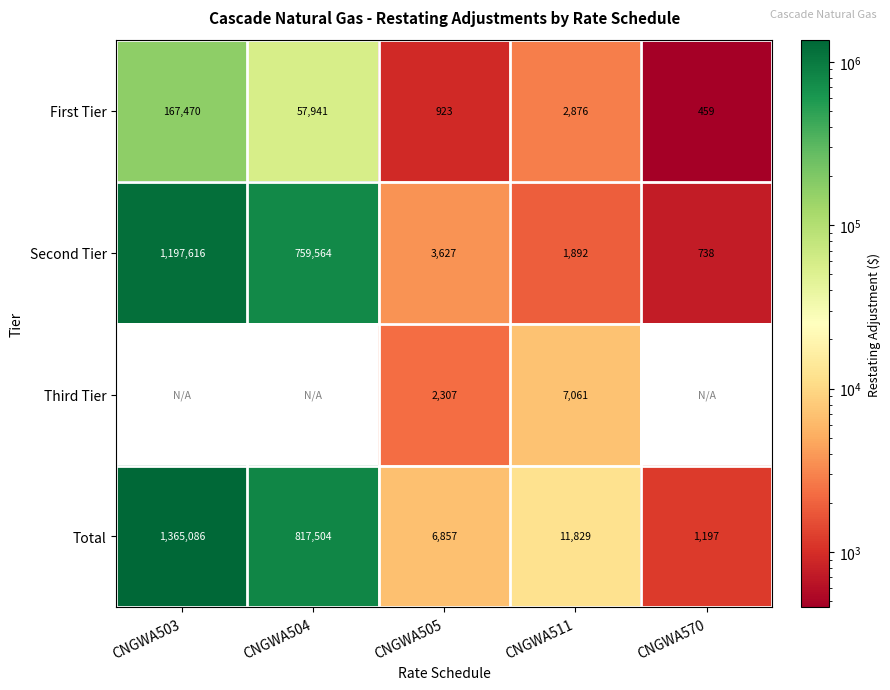

The value of Second Tier at CNGWA503 is 1616585. True or false?

False